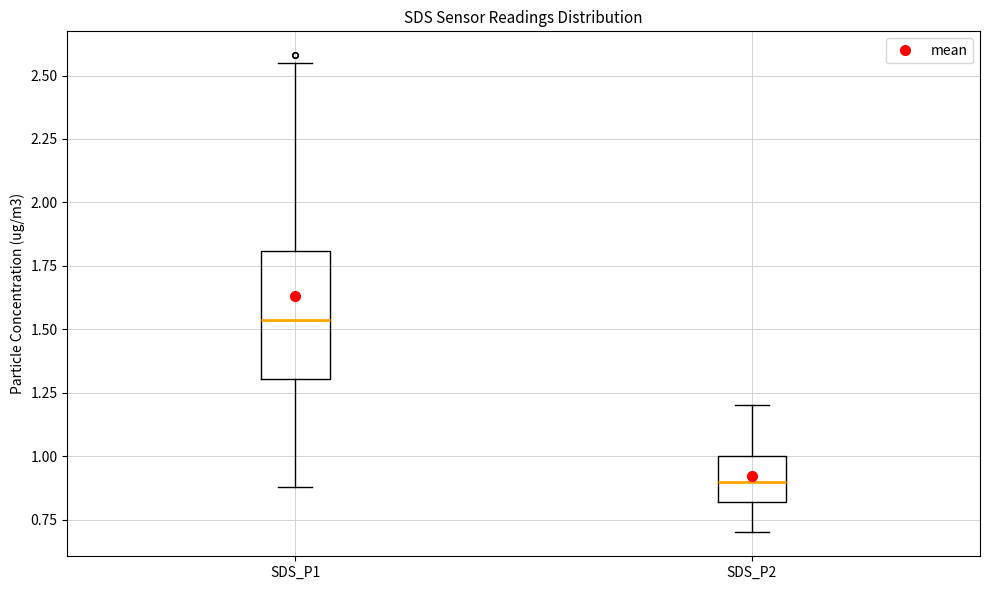

Comparing the boxes themselves (not the whiskers), which one is the tallest?

SDS_P1